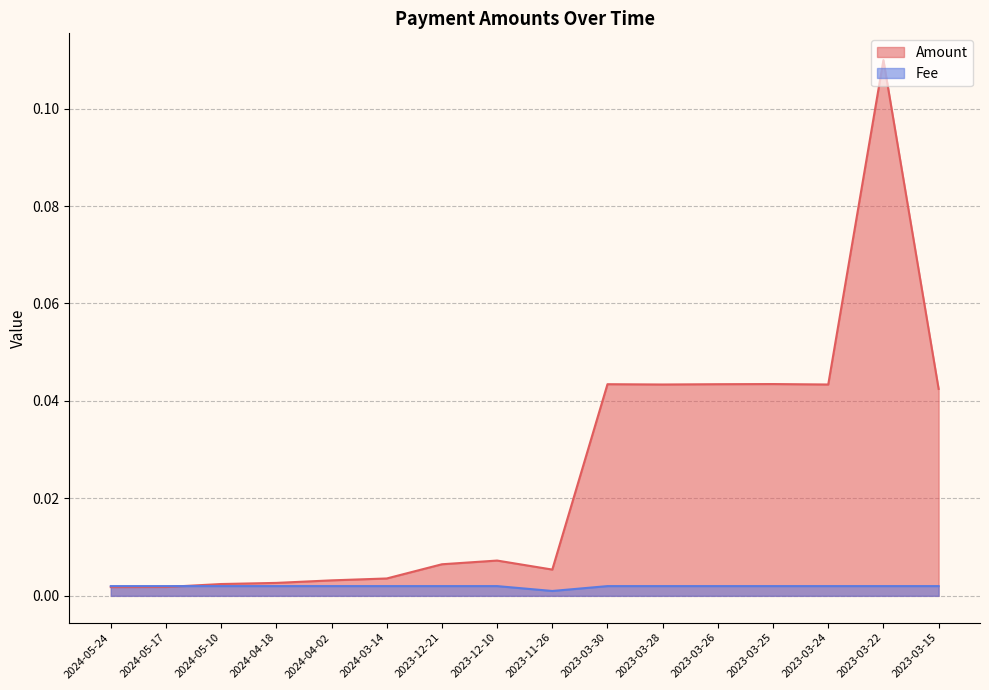

Reading left to right, extract all data points from this chart.

Amount: 2024-05-24=0.0	2024-05-17=0.0	2024-05-10=0.0	2024-04-18=0.0	2024-04-02=0.0	2024-03-14=0.0	2023-12-21=0.0	2023-12-10=0.0	2023-11-26=0.0	2023-03-30=0.0	2023-03-28=0.0	2023-03-26=0.0	2023-03-25=0.0	2023-03-24=0.0	2023-03-22=0.1	2023-03-15=0.0
Fee: 2024-05-24=0.0	2024-05-17=0.0	2024-05-10=0.0	2024-04-18=0.0	2024-04-02=0.0	2024-03-14=0.0	2023-12-21=0.0	2023-12-10=0.0	2023-11-26=0.0	2023-03-30=0.0	2023-03-28=0.0	2023-03-26=0.0	2023-03-25=0.0	2023-03-24=0.0	2023-03-22=0.0	2023-03-15=0.0